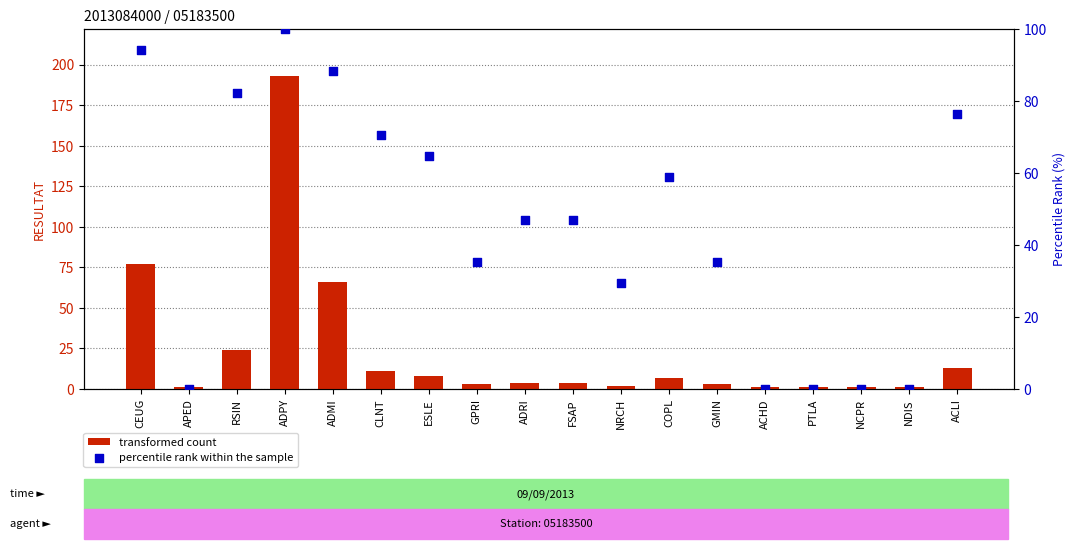

Which series has the largest Y range (max minus min)?

transformed count